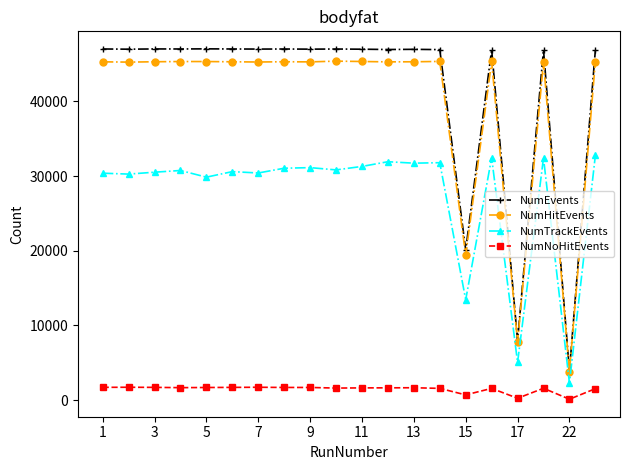

Does the chart have visible grid lines?

No